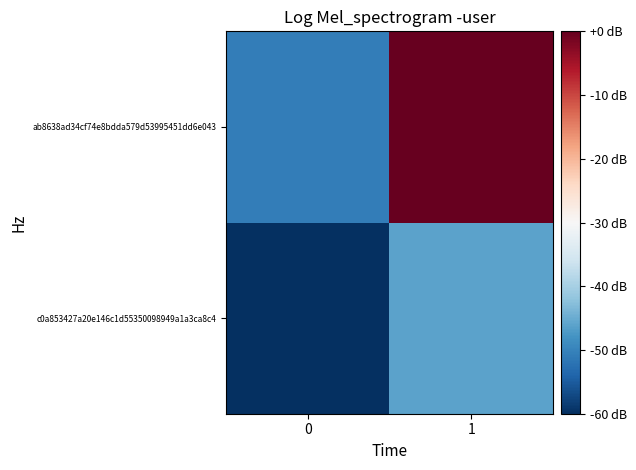

Which series has the widest spread of values?

ab8638ad34cf74e8bdda579d53995451dd6e043